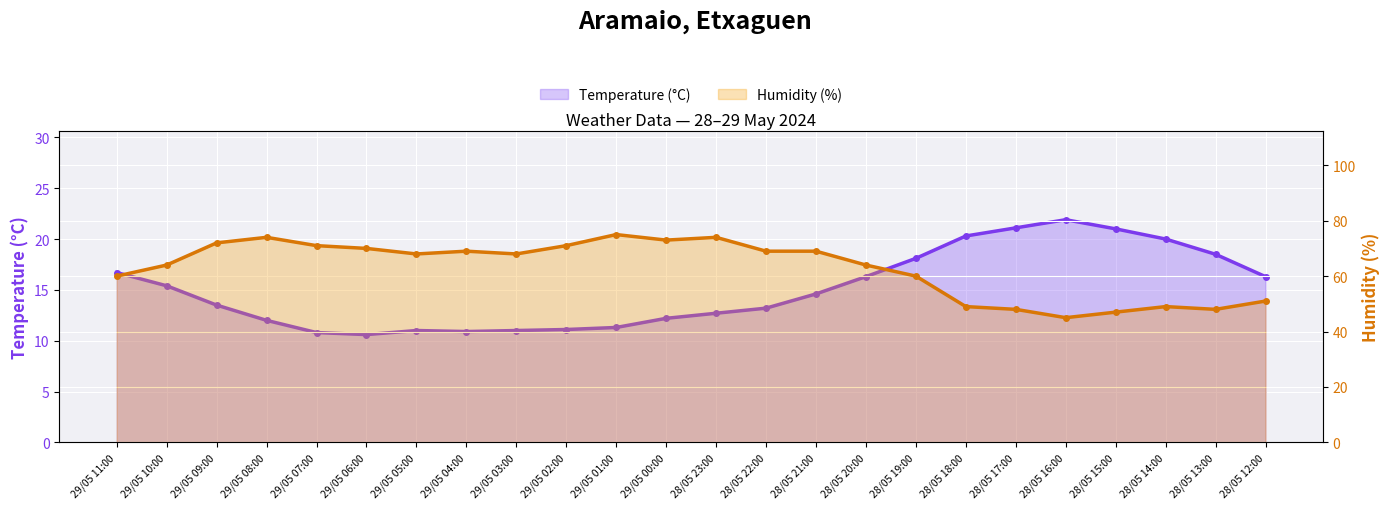

The Humidity (%) series shows 69.0 at 29/05 04:00. True or false?

True